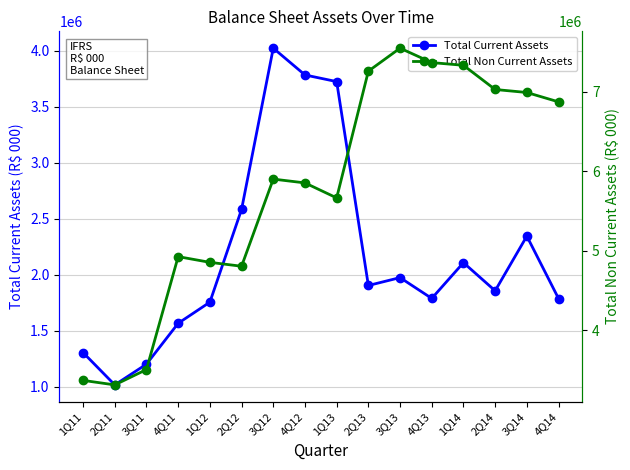

What is the sum of all Total Non Current Assets values?

92573993